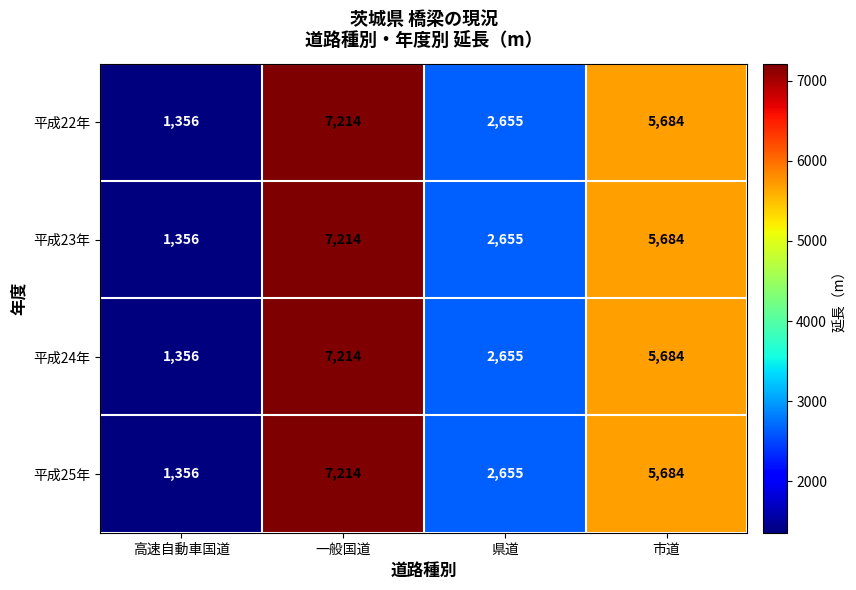

Rank the categories by 平成25年 value from highest to lowest.

一般国道, 市道, 県道, 高速自動車国道